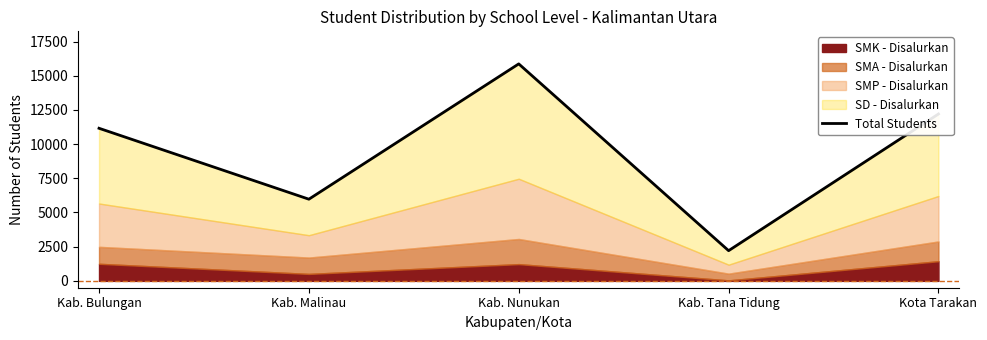

What is the label of the 5th point from the right?

Kab. Bulungan